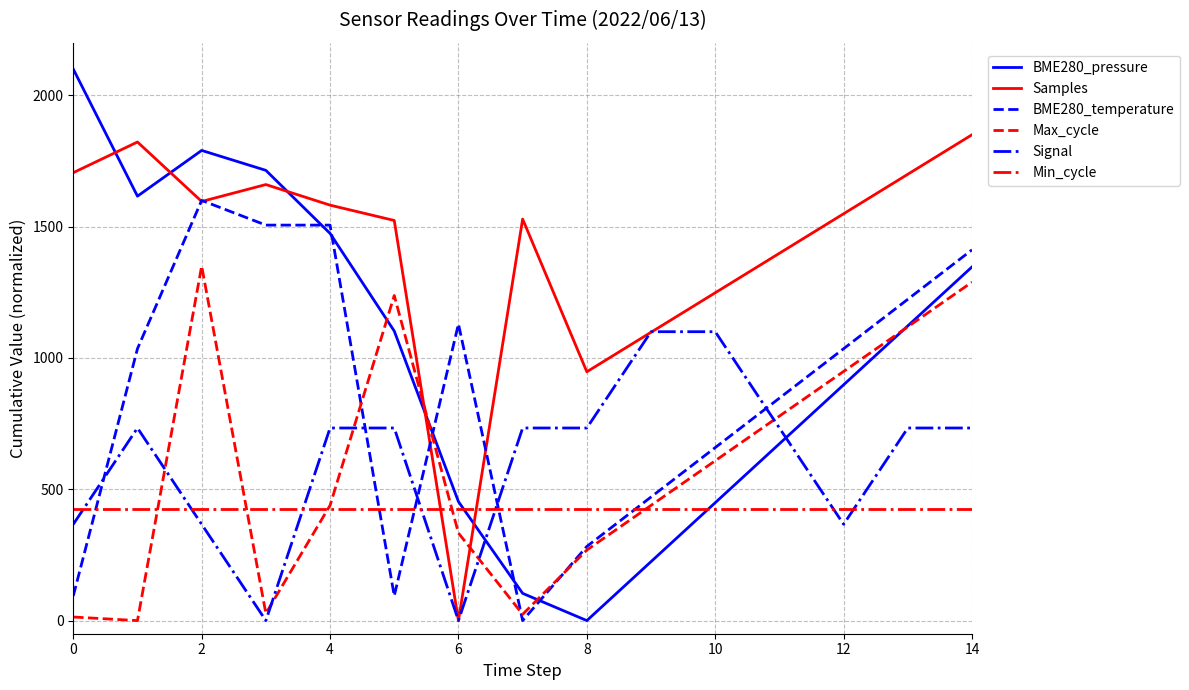

Which series has the widest spread of values?

BME280_pressure